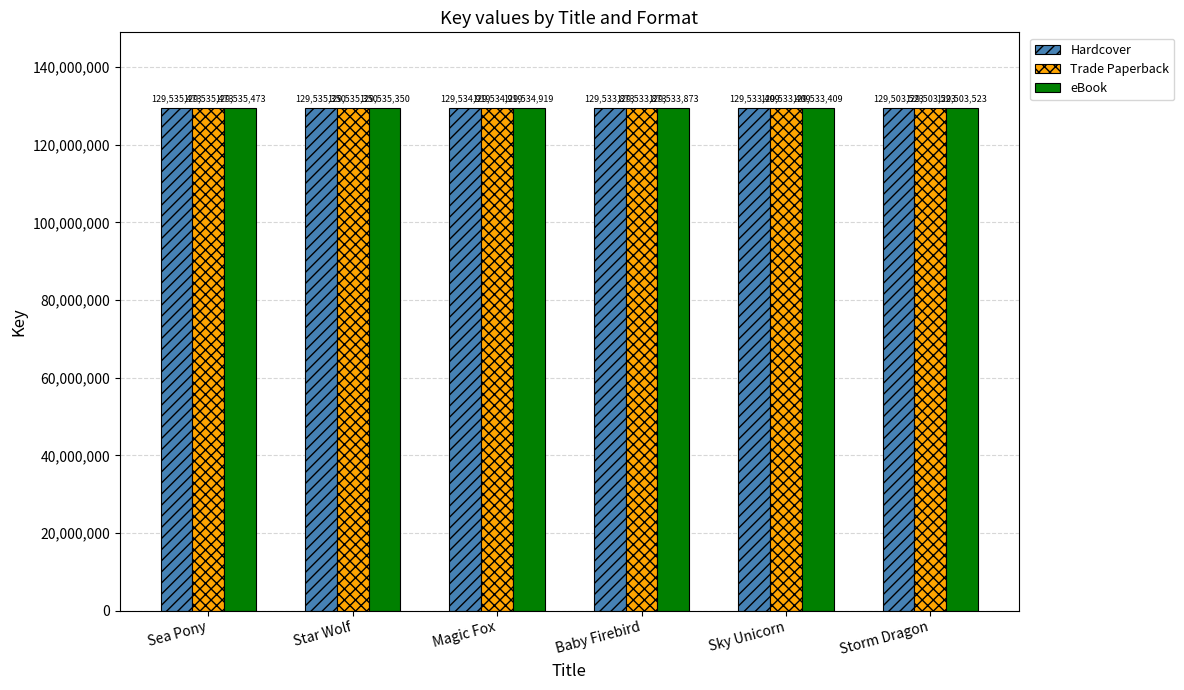

Is the value of eBook at Baby Firebird greater than the value of Hardcover at Sky Unicorn?

Yes